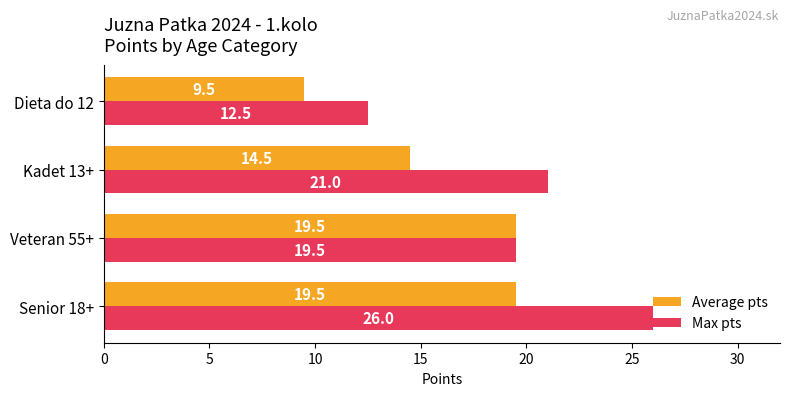

What is the difference between the second highest and minimum values in the Max pts series?

8.5